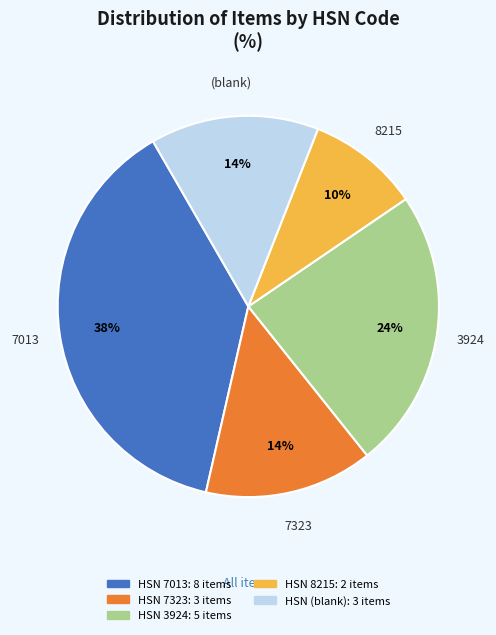

Is there any slice that represents more than half of the pie?

No